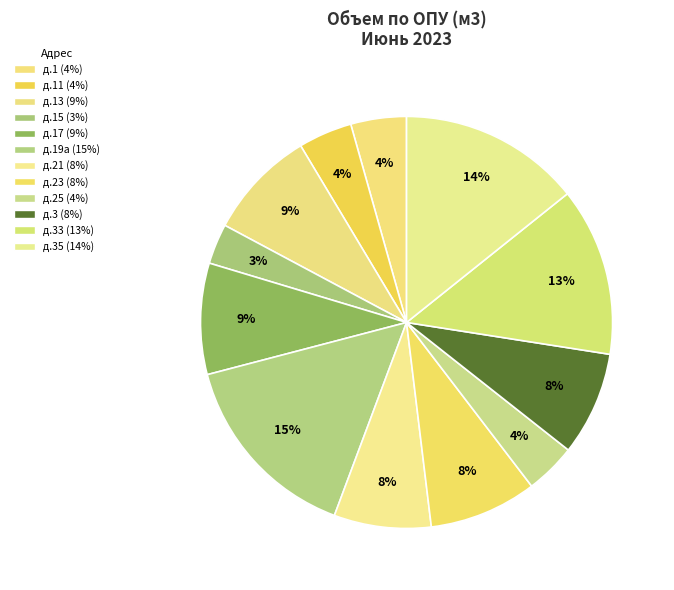

Count the number of slices in the pie.

12